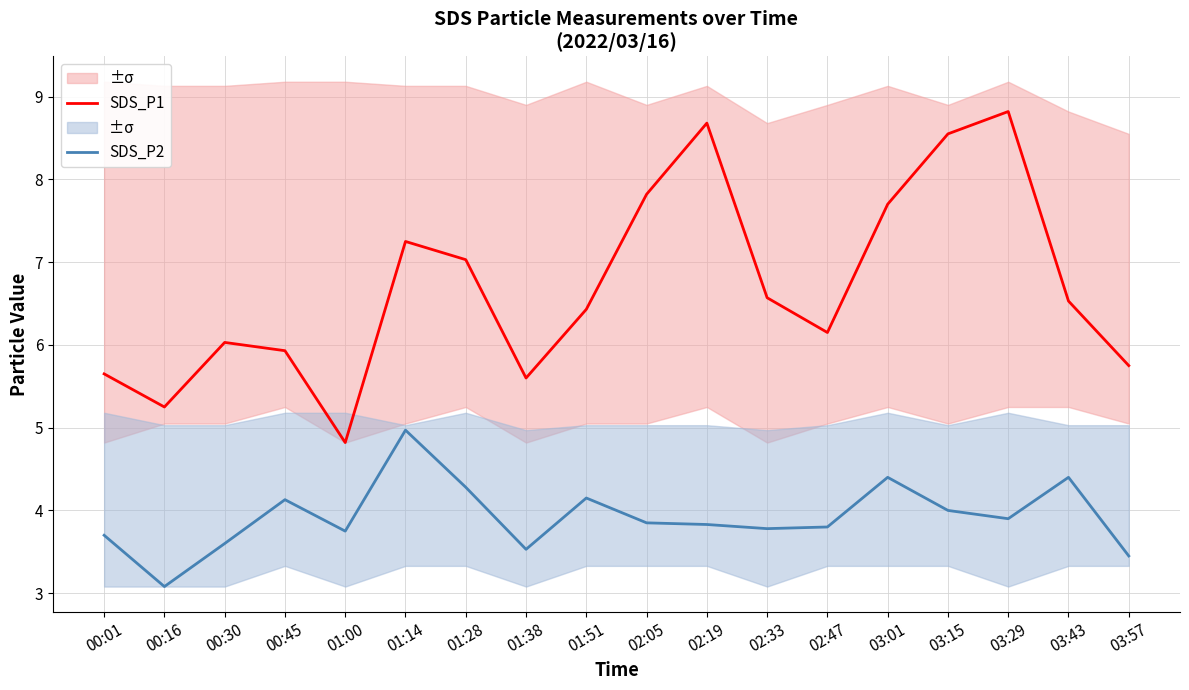

What is the sum of all SDS_P2 values?

70.6